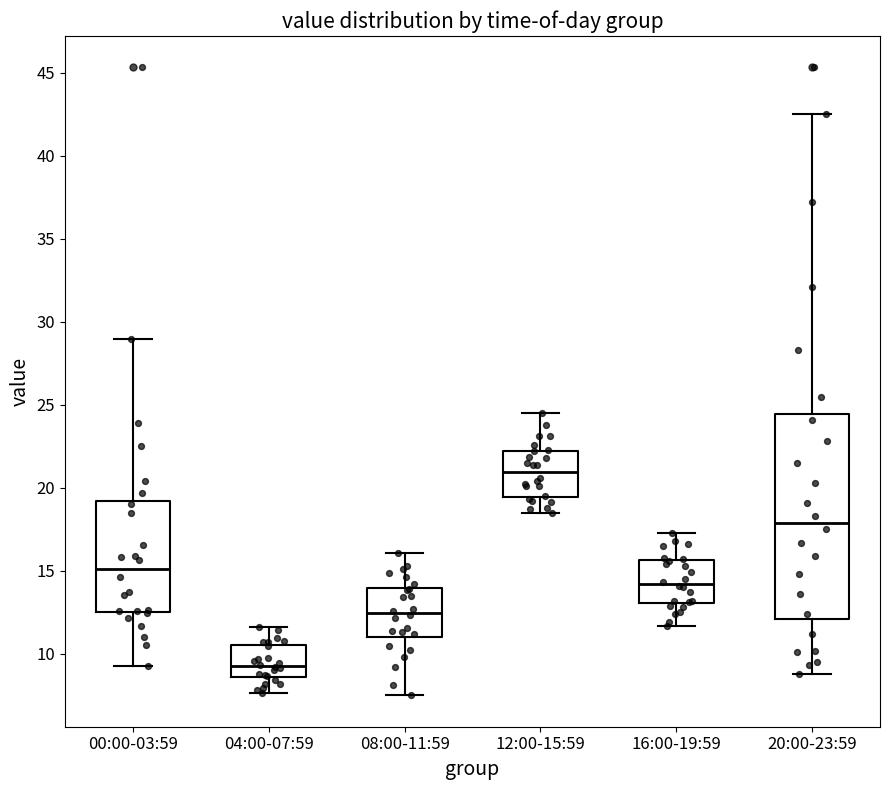

Comparing the boxes themselves (not the whiskers), which one is the tallest?

20:00-23:59